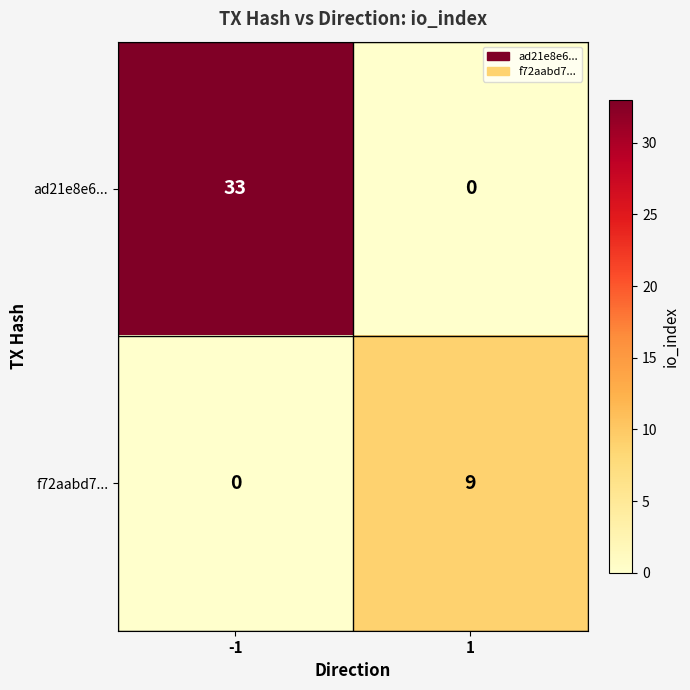

Rank the series by their maximum value, from highest to lowest.

ad21e8e6..., f72aabd7...